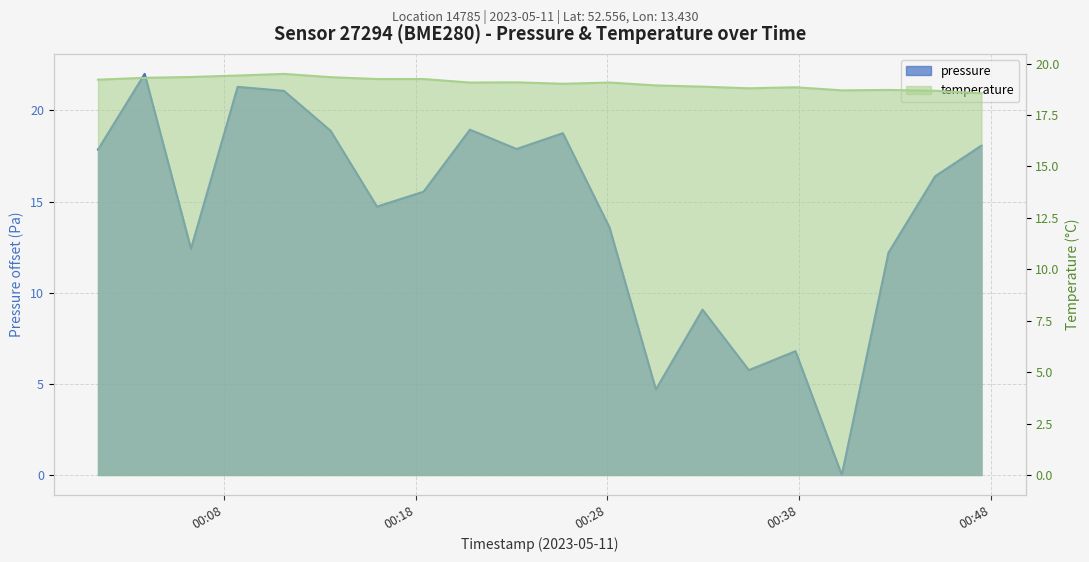

Reading right to left, what are all the values shown in this chart?

pressure: 2023-05-11T00:47:31=18.1	2023-05-11T00:45:06=16.4	2023-05-11T00:42:40=12.2	2023-05-11T00:40:14=0.0	2023-05-11T00:37:49=6.8	2023-05-11T00:35:23=5.8	2023-05-11T00:32:58=9.1	2023-05-11T00:30:32=4.7	2023-05-11T00:28:07=13.6	2023-05-11T00:25:41=18.8	2023-05-11T00:23:16=17.9	2023-05-11T00:20:50=18.9	2023-05-11T00:18:25=15.5	2023-05-11T00:15:59=14.7	2023-05-11T00:13:34=18.9	2023-05-11T00:11:08=21.1	2023-05-11T00:08:43=21.3	2023-05-11T00:06:17=12.4	2023-05-11T00:03:52=22.0	2023-05-11T00:01:26=17.9
temperature: 2023-05-11T00:47:31=18.6	2023-05-11T00:45:06=18.7	2023-05-11T00:42:40=18.7	2023-05-11T00:40:14=18.7	2023-05-11T00:37:49=18.9	2023-05-11T00:35:23=18.8	2023-05-11T00:32:58=18.9	2023-05-11T00:30:32=18.9	2023-05-11T00:28:07=19.1	2023-05-11T00:25:41=19.0	2023-05-11T00:23:16=19.1	2023-05-11T00:20:50=19.1	2023-05-11T00:18:25=19.2	2023-05-11T00:15:59=19.2	2023-05-11T00:13:34=19.3	2023-05-11T00:11:08=19.5	2023-05-11T00:08:43=19.4	2023-05-11T00:06:17=19.4	2023-05-11T00:03:52=19.3	2023-05-11T00:01:26=19.2